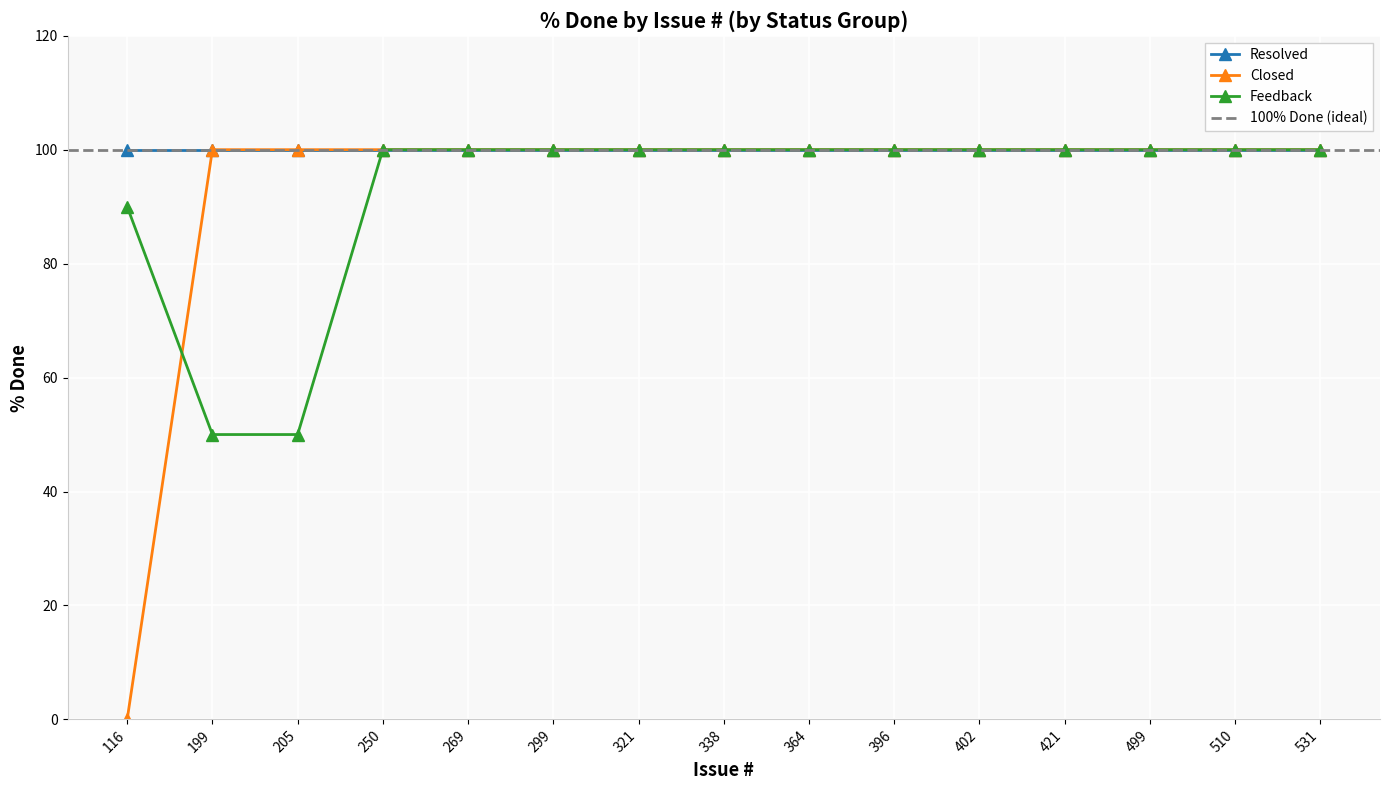

Is it true that Feedback equals 100 at 299?

True